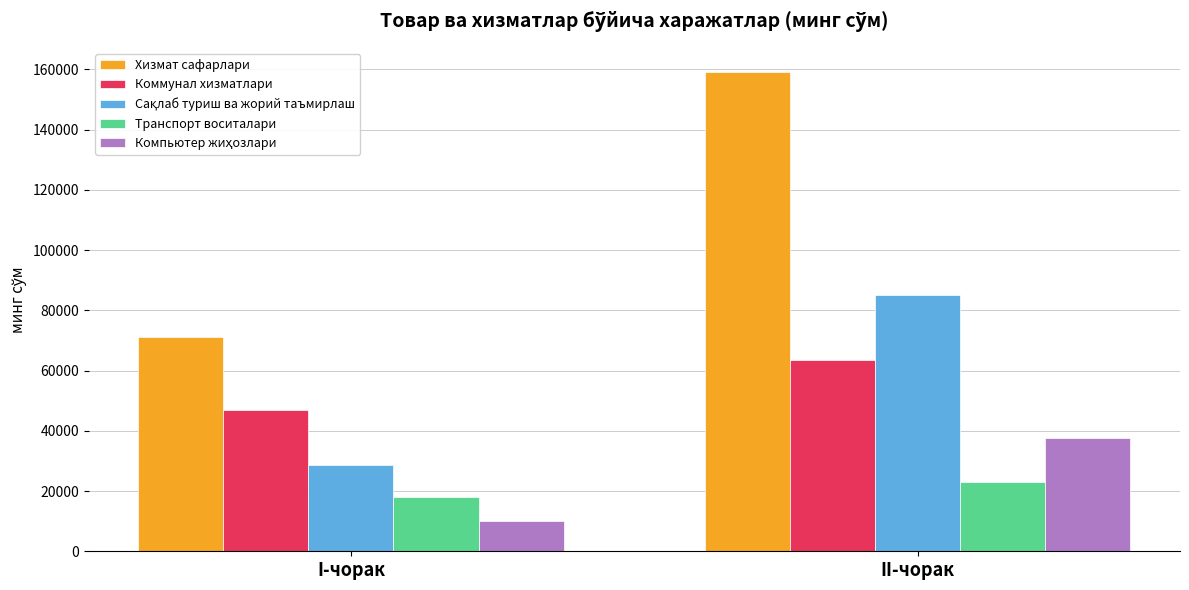

Read the Хизмат сафарлари value at I-чорак, to the nearest 100.

71000